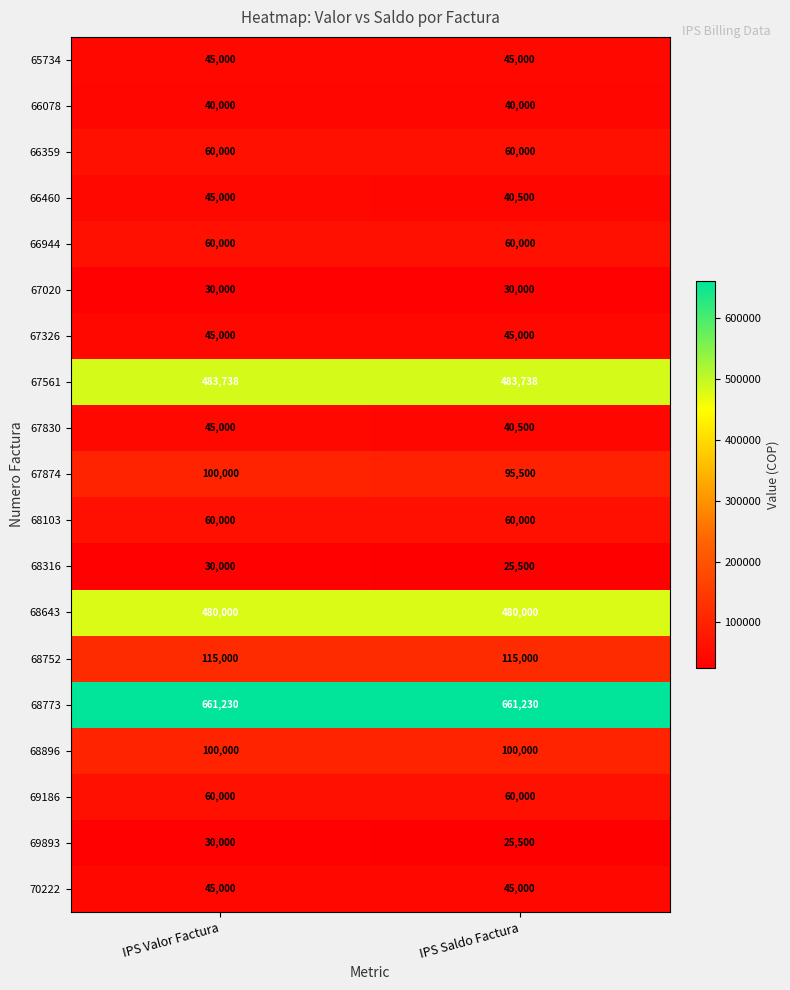

Which series has the largest total across all categories?

68773